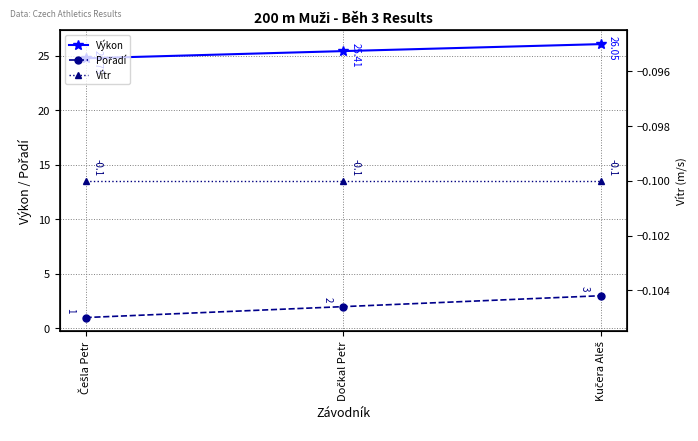

Where does the Pořadí series first go above 2?

Kučera Aleš